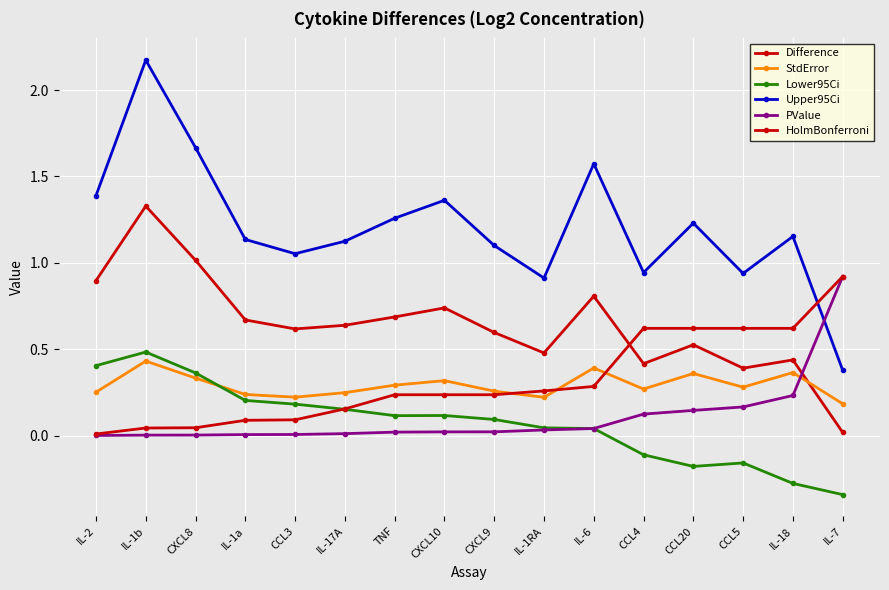

Reading left to right, extract all data points from this chart.

Difference: IL-2=0.9	IL-1b=1.3	CXCL8=1.0	IL-1a=0.7	CCL3=0.6	IL-17A=0.6	TNF=0.7	CXCL10=0.7	CXCL9=0.6	IL-1RA=0.5	IL-6=0.8	CCL4=0.4	CCL20=0.5	CCL5=0.4	IL-18=0.4	IL-7=0.0
StdError: IL-2=0.3	IL-1b=0.4	CXCL8=0.3	IL-1a=0.2	CCL3=0.2	IL-17A=0.2	TNF=0.3	CXCL10=0.3	CXCL9=0.3	IL-1RA=0.2	IL-6=0.4	CCL4=0.3	CCL20=0.4	CCL5=0.3	IL-18=0.4	IL-7=0.2
Lower95Ci: IL-2=0.4	IL-1b=0.5	CXCL8=0.4	IL-1a=0.2	CCL3=0.2	IL-17A=0.2	TNF=0.1	CXCL10=0.1	CXCL9=0.1	IL-1RA=0.0	IL-6=0.0	CCL4=-0.1	CCL20=-0.2	CCL5=-0.2	IL-18=-0.3	IL-7=-0.3
Upper95Ci: IL-2=1.4	IL-1b=2.2	CXCL8=1.7	IL-1a=1.1	CCL3=1.1	IL-17A=1.1	TNF=1.3	CXCL10=1.4	CXCL9=1.1	IL-1RA=0.9	IL-6=1.6	CCL4=0.9	CCL20=1.2	CCL5=0.9	IL-18=1.2	IL-7=0.4
PValue: IL-2=0.0	IL-1b=0.0	CXCL8=0.0	IL-1a=0.0	CCL3=0.0	IL-17A=0.0	TNF=0.0	CXCL10=0.0	CXCL9=0.0	IL-1RA=0.0	IL-6=0.0	CCL4=0.1	CCL20=0.1	CCL5=0.2	IL-18=0.2	IL-7=0.9
HolmBonferroni: IL-2=0.0	IL-1b=0.0	CXCL8=0.0	IL-1a=0.1	CCL3=0.1	IL-17A=0.2	TNF=0.2	CXCL10=0.2	CXCL9=0.2	IL-1RA=0.3	IL-6=0.3	CCL4=0.6	CCL20=0.6	CCL5=0.6	IL-18=0.6	IL-7=0.9